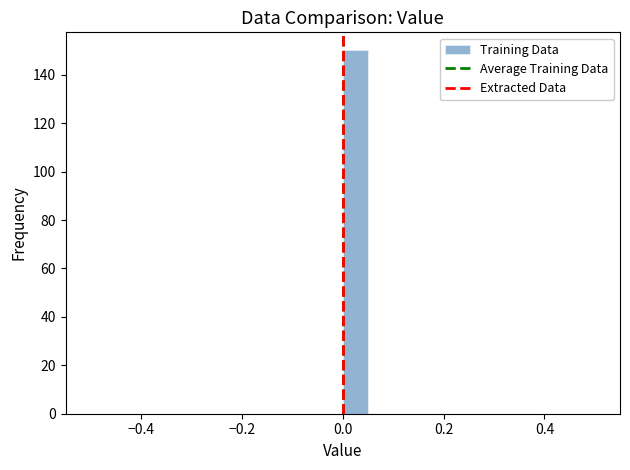

Around what value on the x-axis is the tallest bar? Give the approximate position of its centre, as read against the axis.

0.02